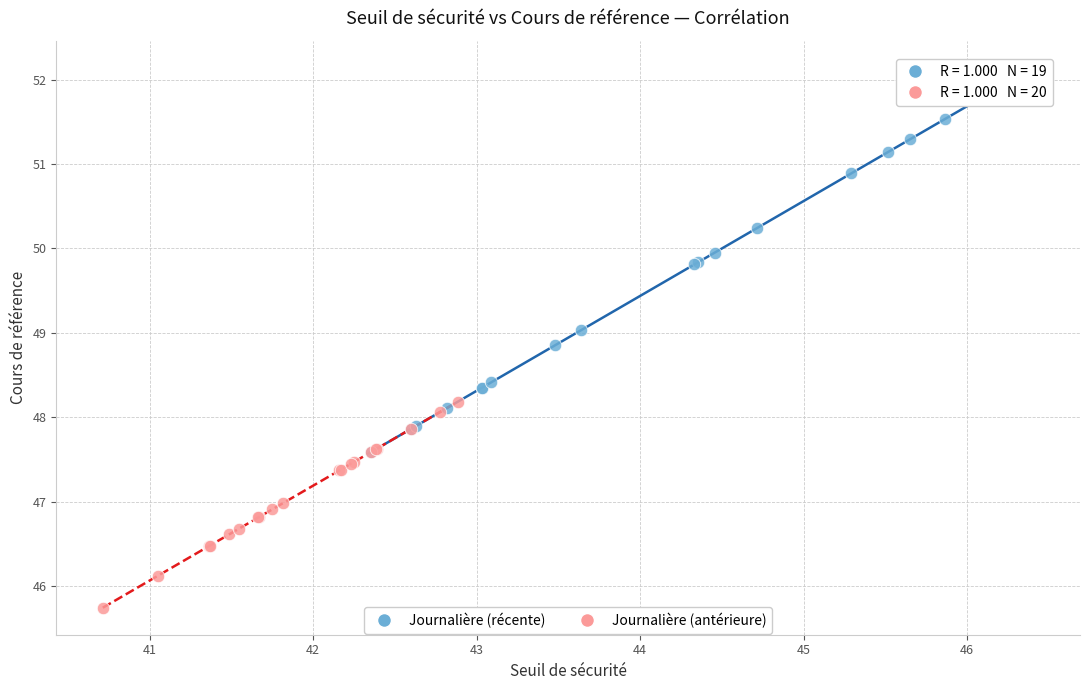

Which series contains the lowest Y value?

Journalière (antérieure)